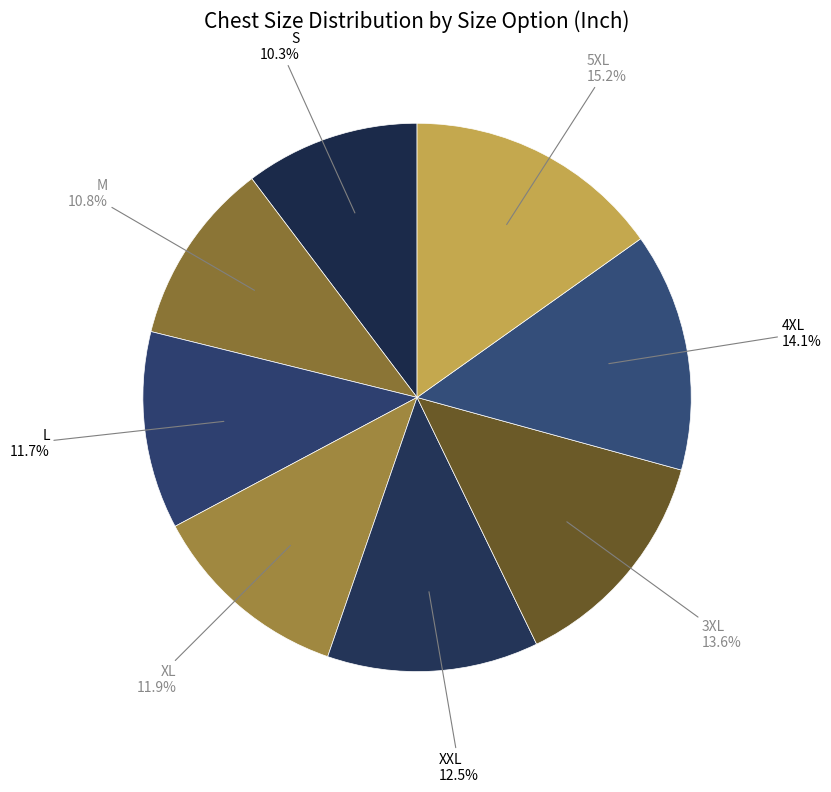

How many slices are in this pie chart?

8